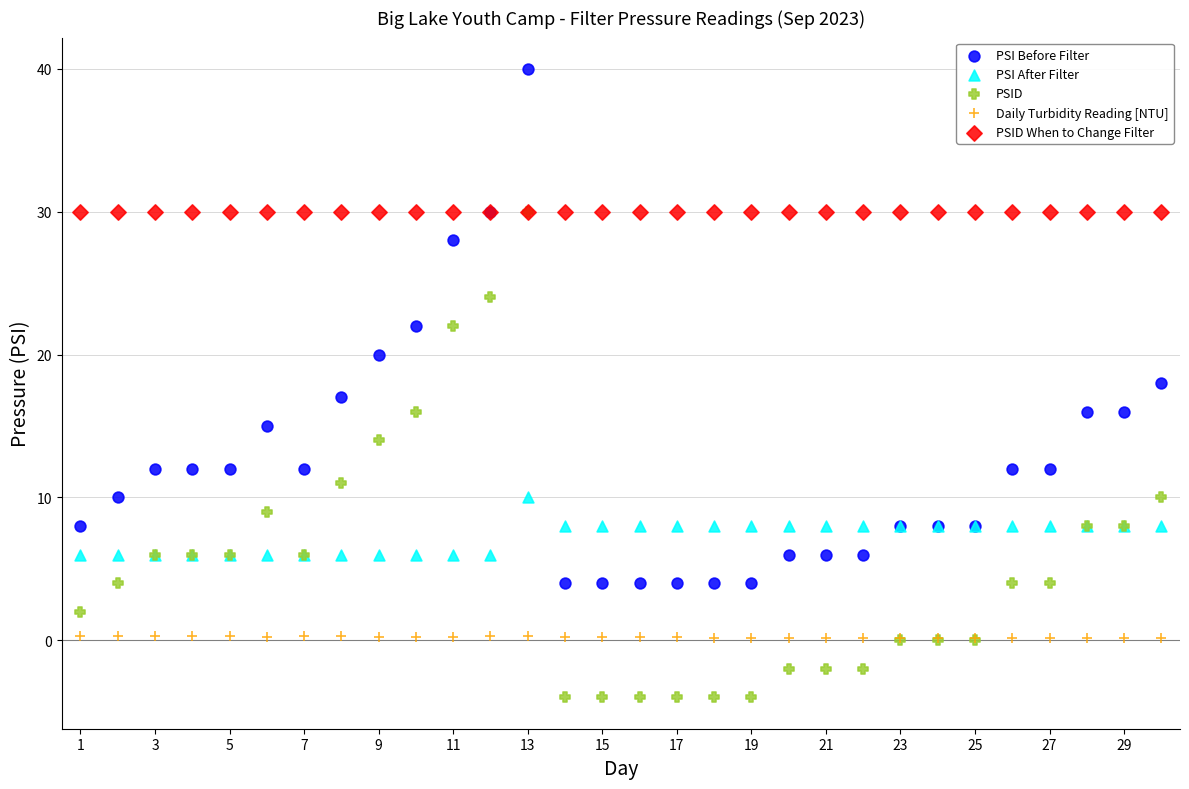

What are all the series names shown in the legend?

PSI Before Filter, PSI After Filter, PSID, Daily Turbidity Reading [NTU], PSID When to Change Filter